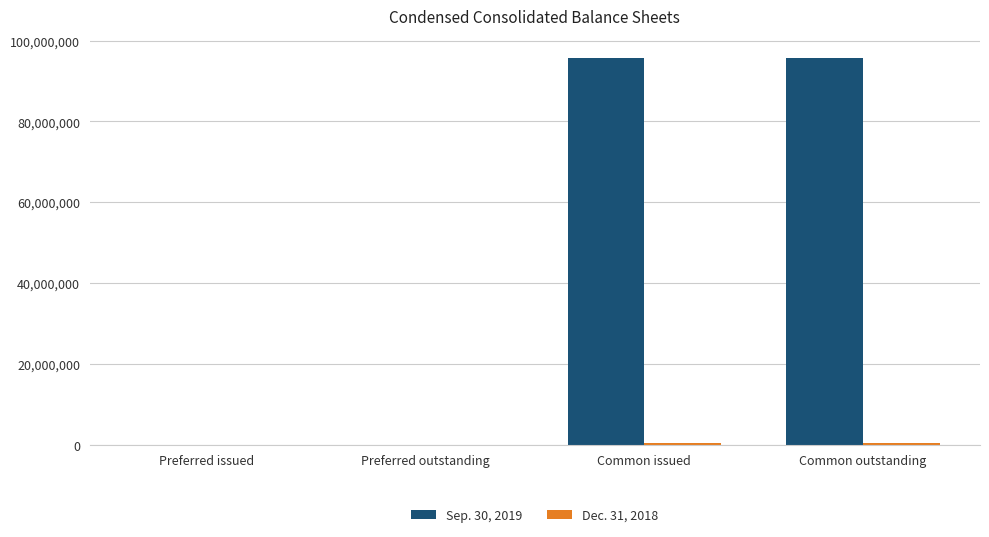

The Sep. 30, 2019 series shows 95627584 at Common outstanding. True or false?

True